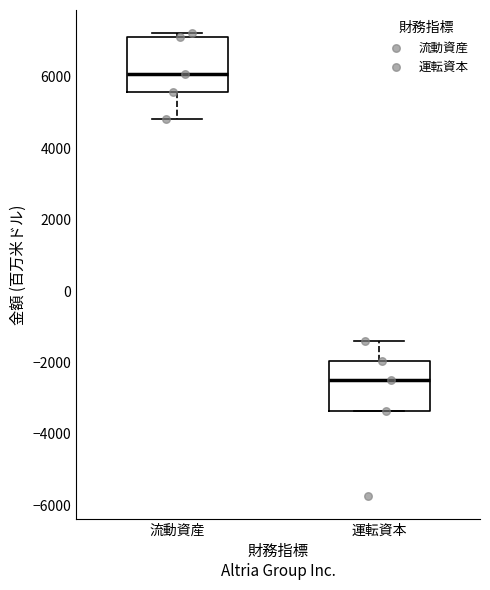

Reading left to right, transcribe this box plot: for each box, give where its median line is, the range the box spans, and where its two whiskers end, as read against the y-axis. The values are not printed on the chart, so give them approximately, as read against the axis.

流動資産: median 6000, box 5600 to 7200, whiskers 4800 to 7200 (just above the box's upper edge)
運転資本: median -2400, box -3400 to -2000, whiskers -3400 to -1400